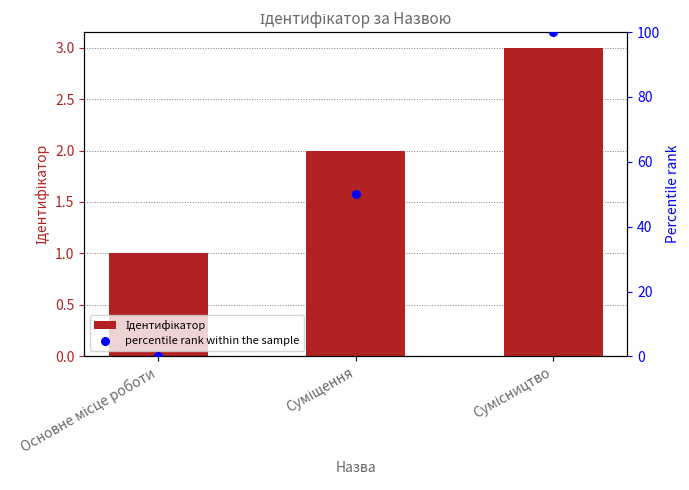

What are all the series names shown in the legend?

Ідентифікатор, percentile rank within the sample